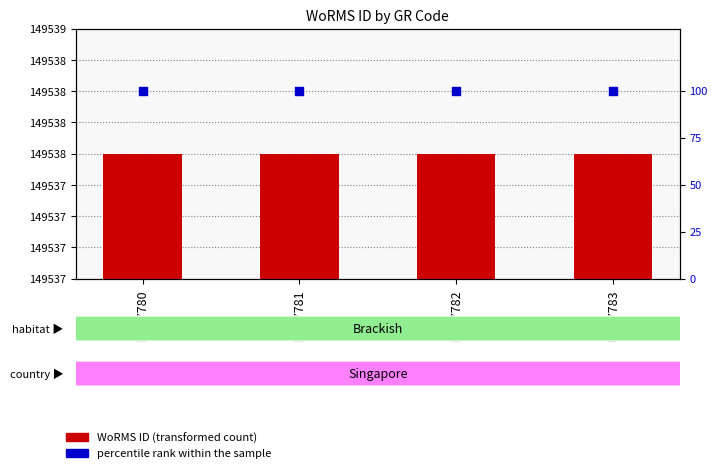

What is the total value across all series at RCC7783?

149638